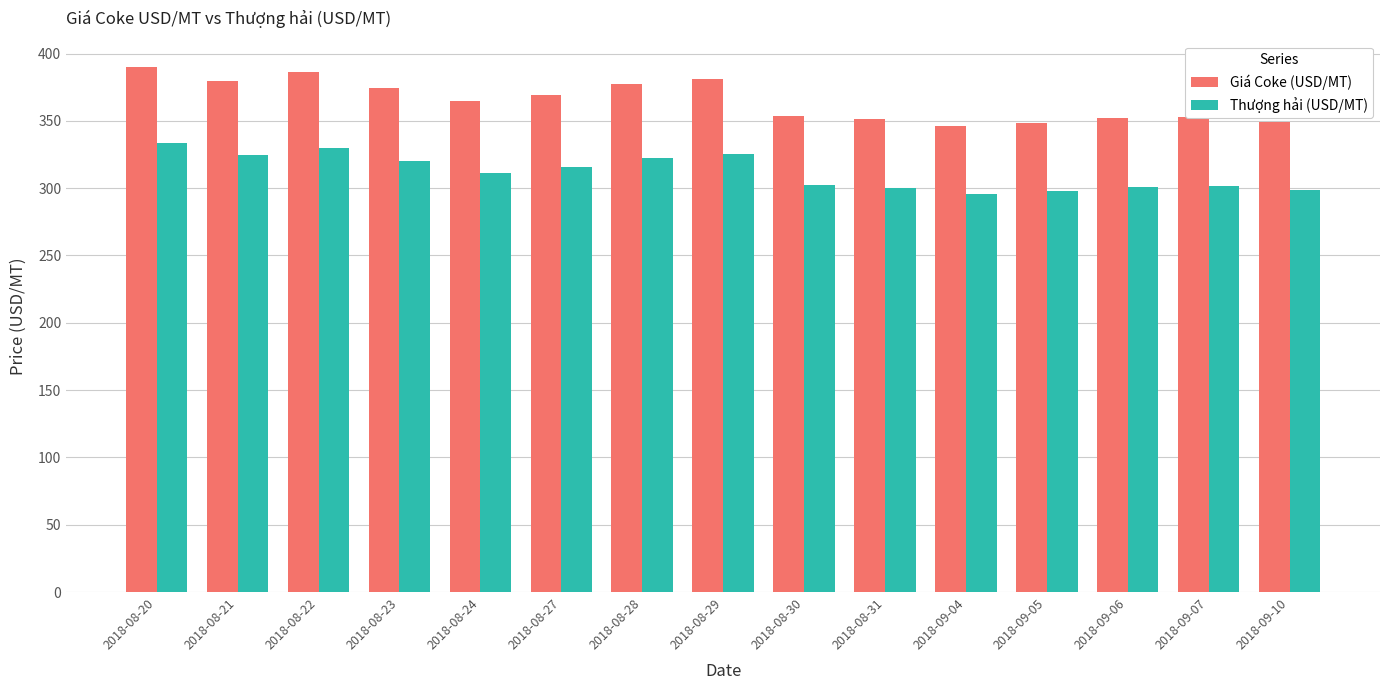

The Giá Coke (USD/MT) series shows 369.5 at 2018-08-27. True or false?

True